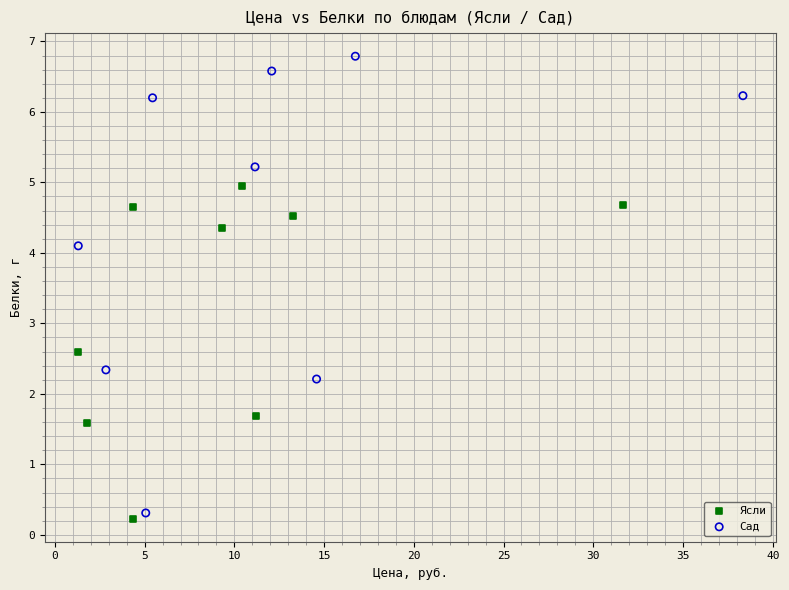

Which series has the largest Y range (max minus min)?

Сад